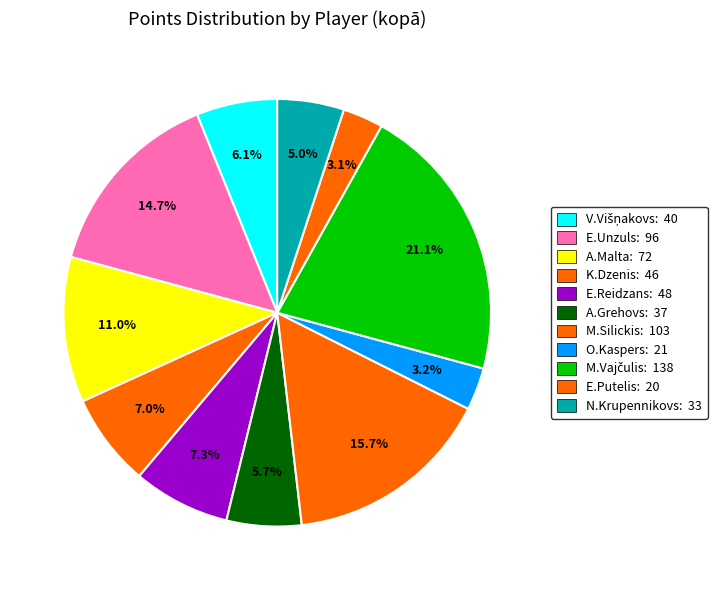

Which slice is the smallest?

Edgars Putelis